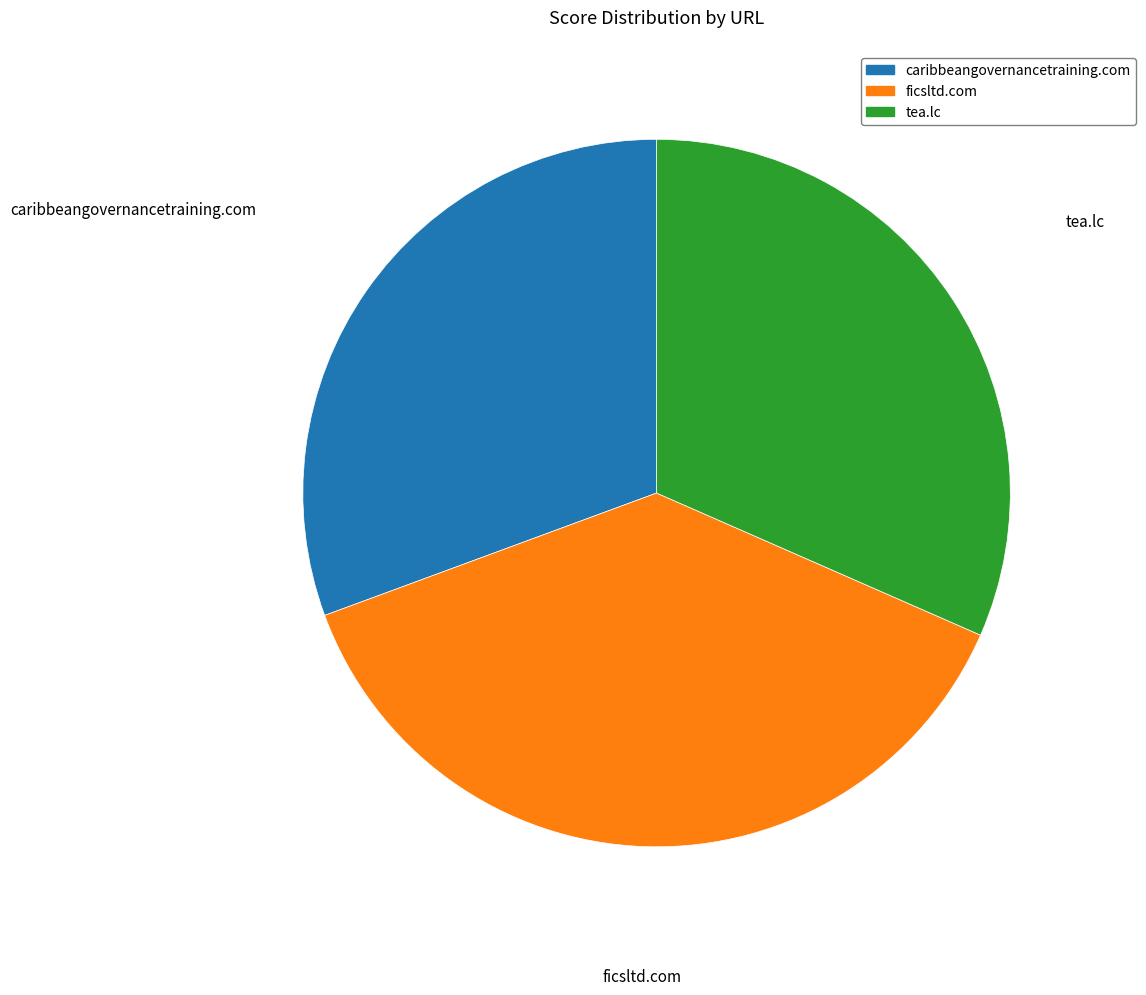

Which has a higher value, ficsltd.com or tea.lc?

ficsltd.com